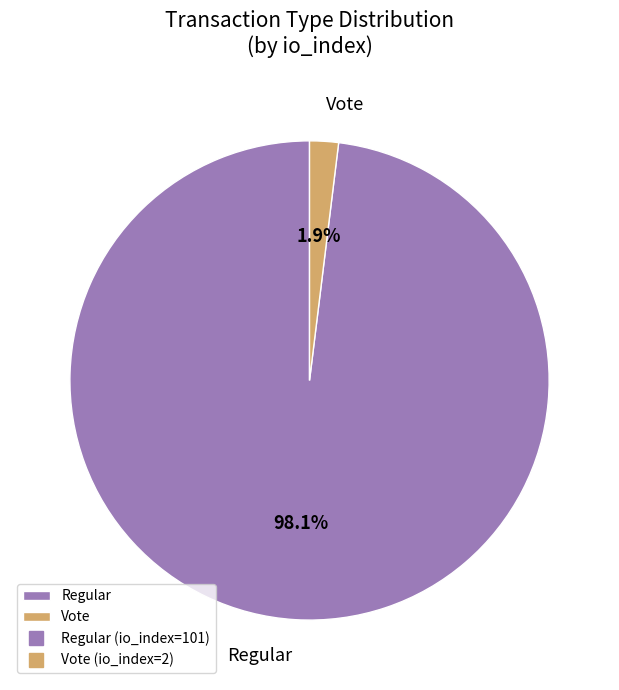

What is the smallest slice in the pie chart?

Vote